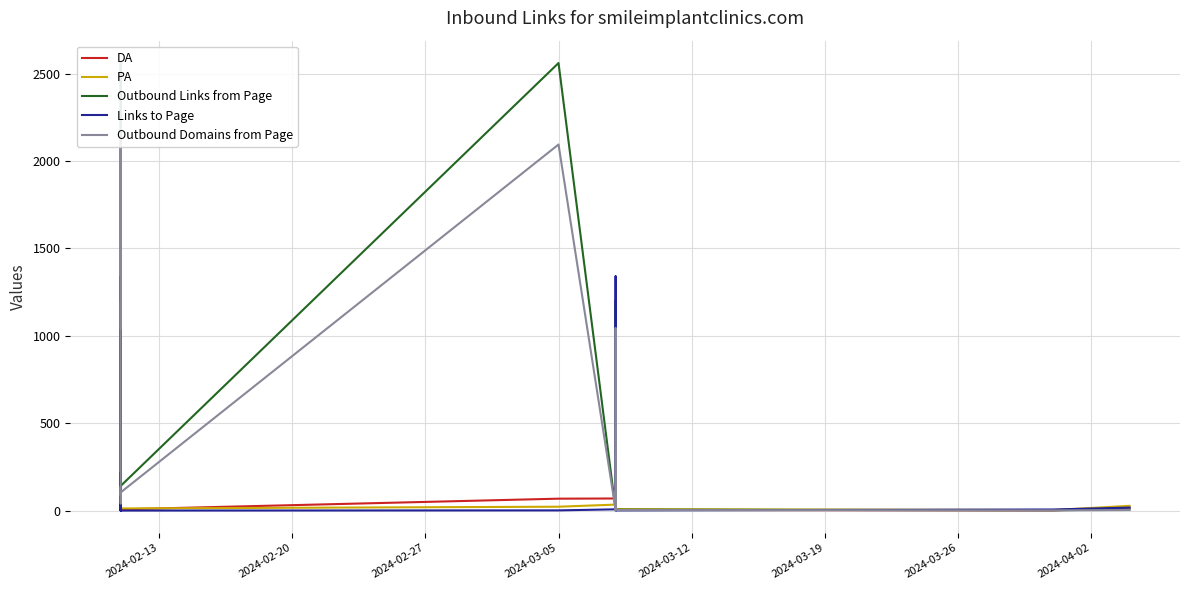

Which series has the largest range (max minus min)?

Outbound Links from Page